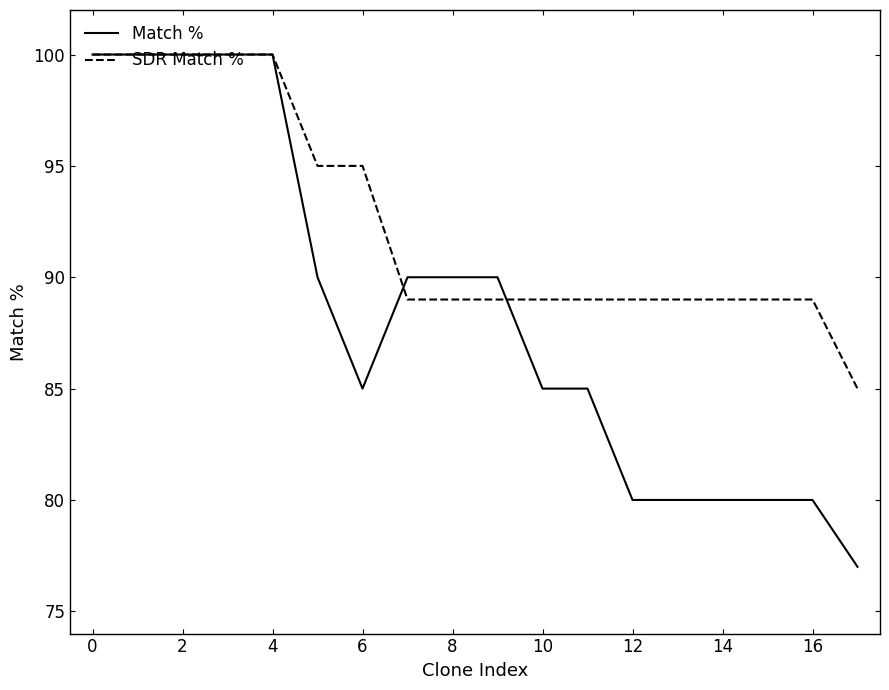

What are all the series names shown in the legend?

Match %, SDR Match %